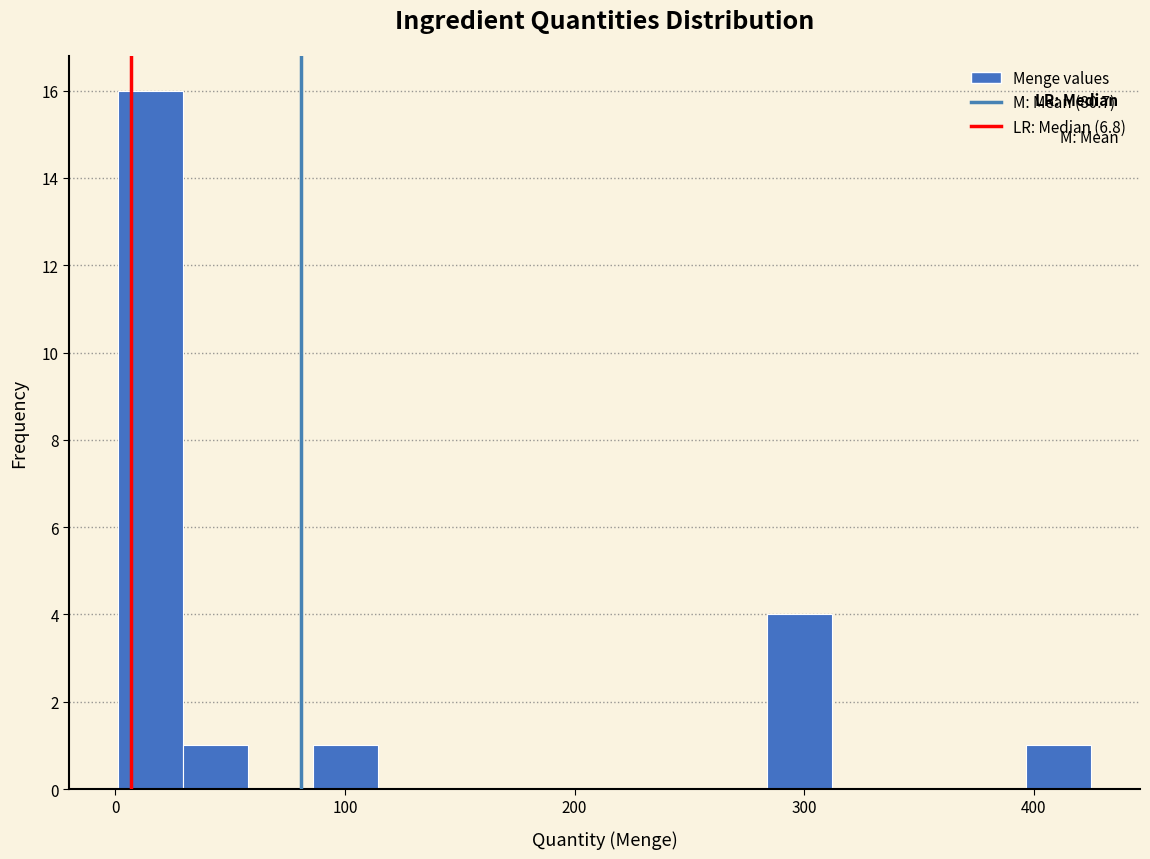

Around what value on the x-axis is the tallest bar? Give the approximate position of its centre, as read against the axis.

20